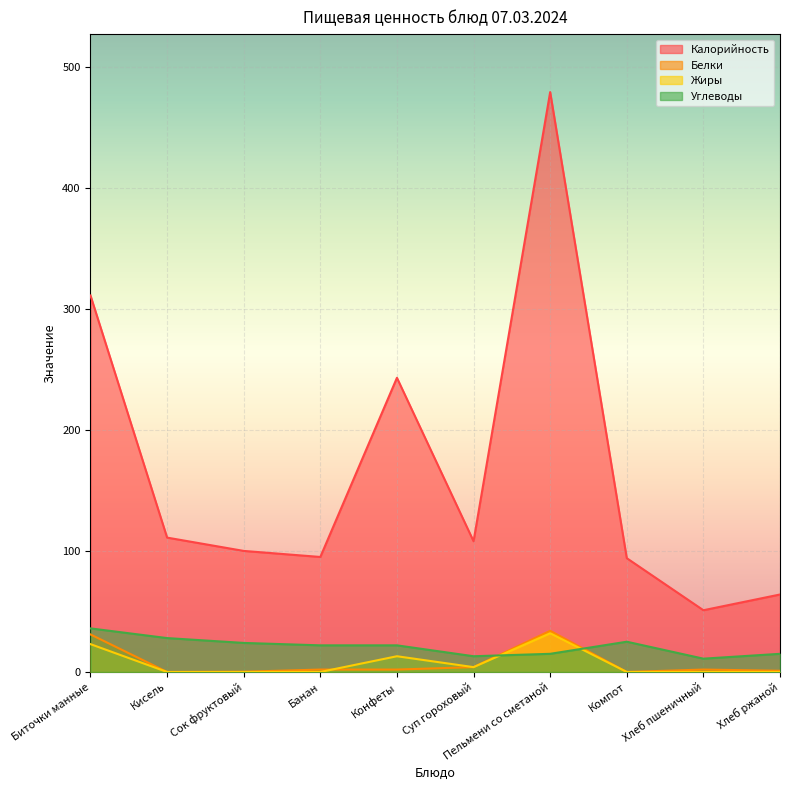

Which series has the widest spread of values?

Калорийность